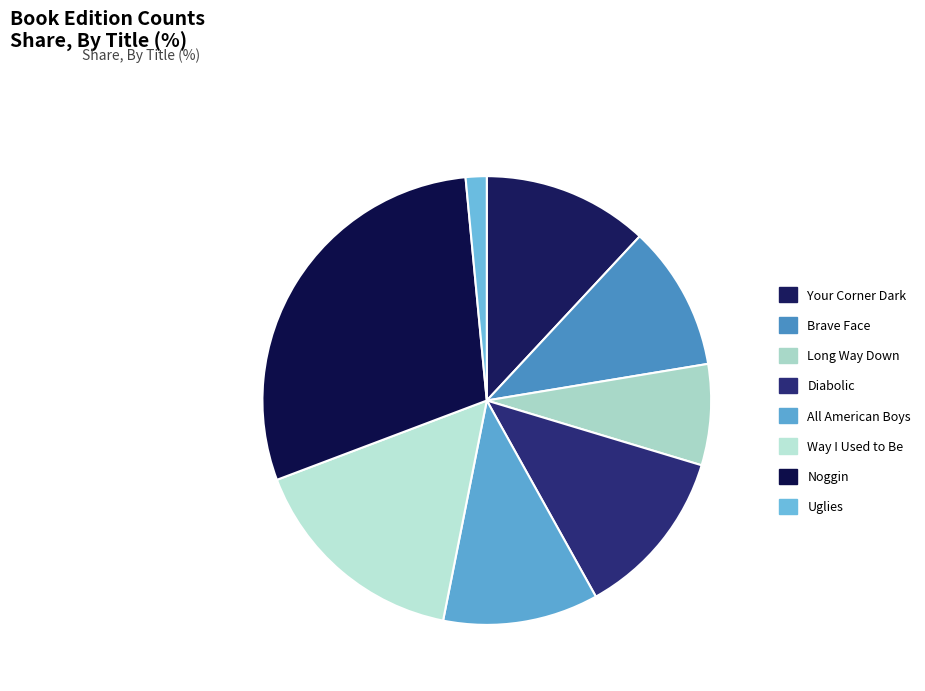

How many slices are in this pie chart?

8